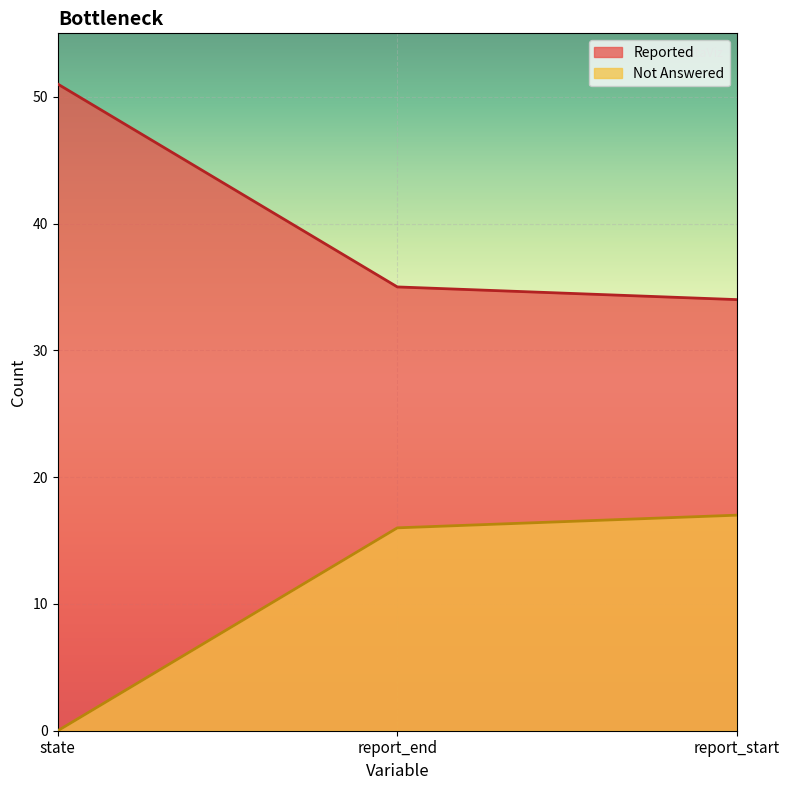

What is the value of the Reported point at the 3rd from the left?

34